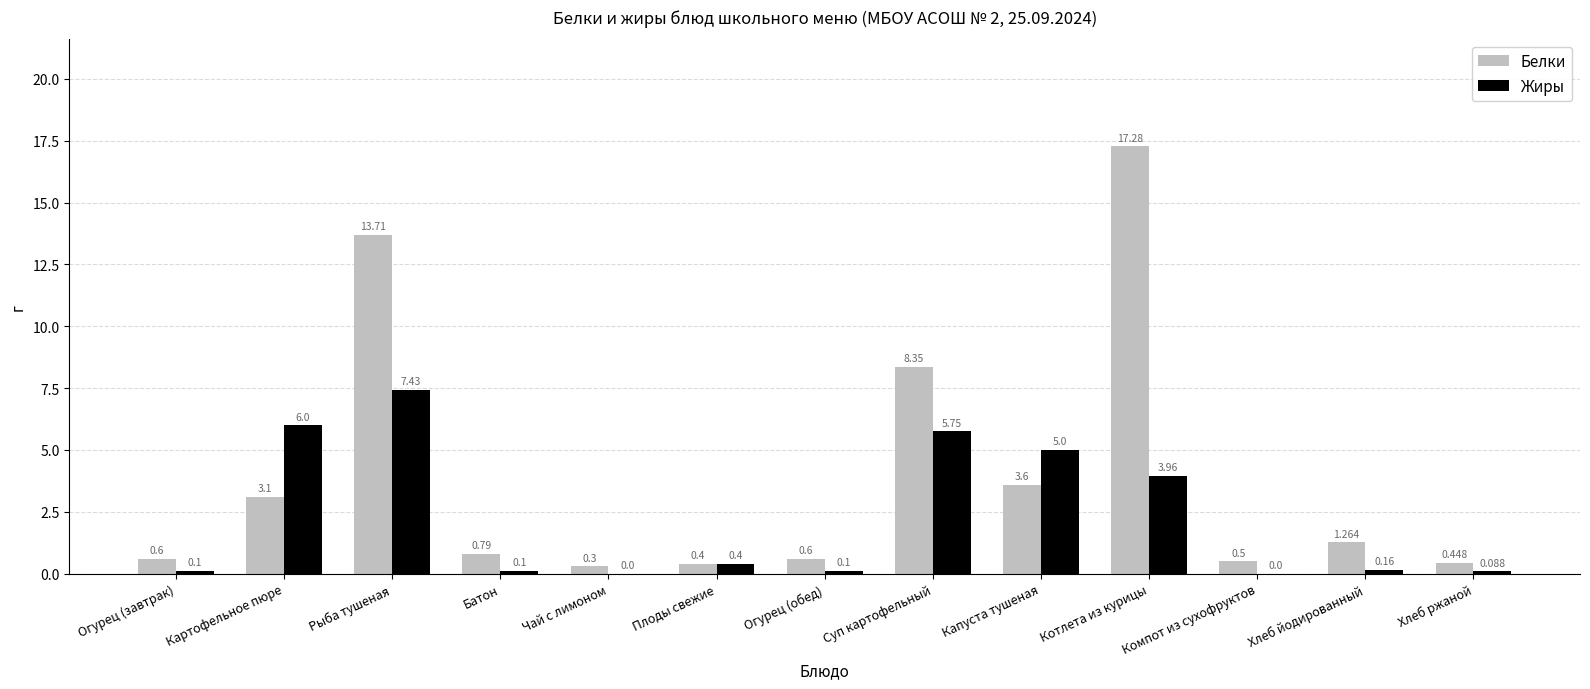

At which category is the sum across all series the highest?

Котлета из курицы